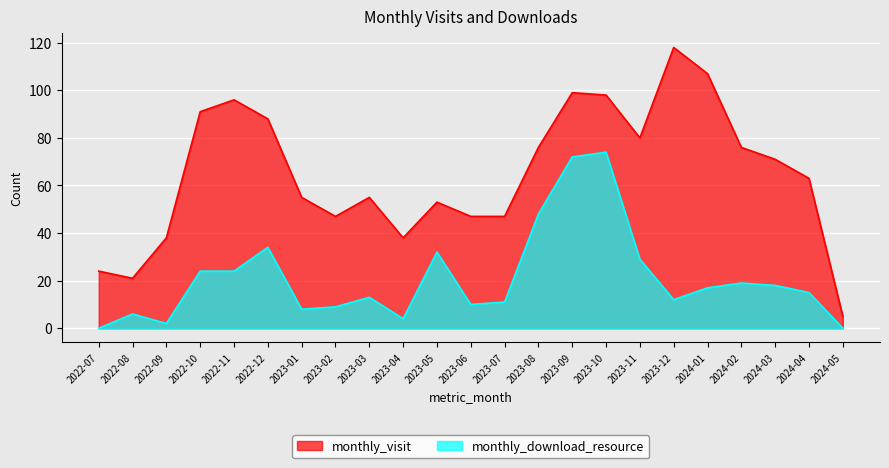

Which has a higher value, 2022-12 or 2024-04?

2022-12